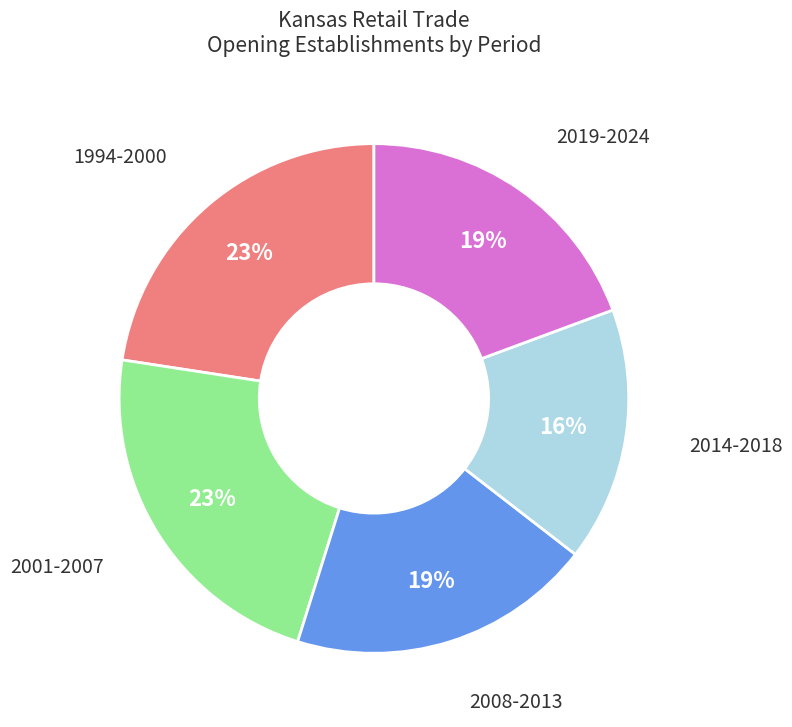

Combined, do 2014-2018 and 2008-2013 account for over 50%?

No